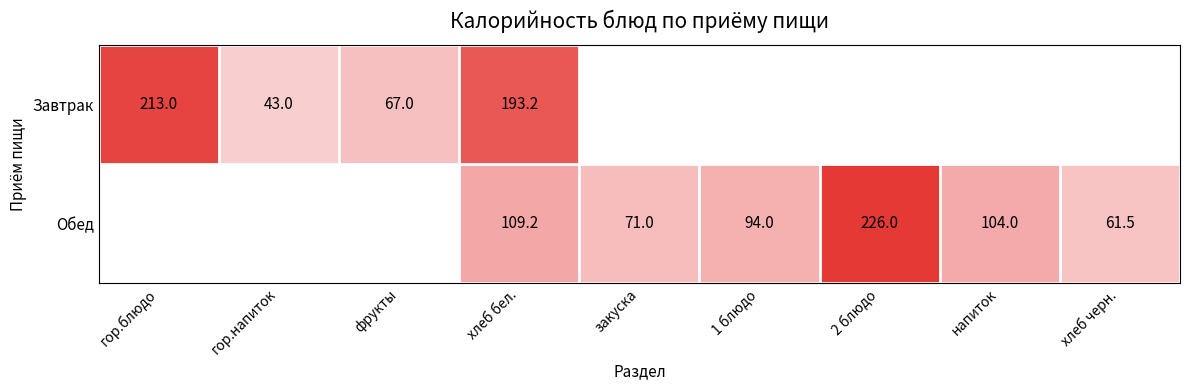

Between хлеб черн. and напиток, which is larger?

напиток